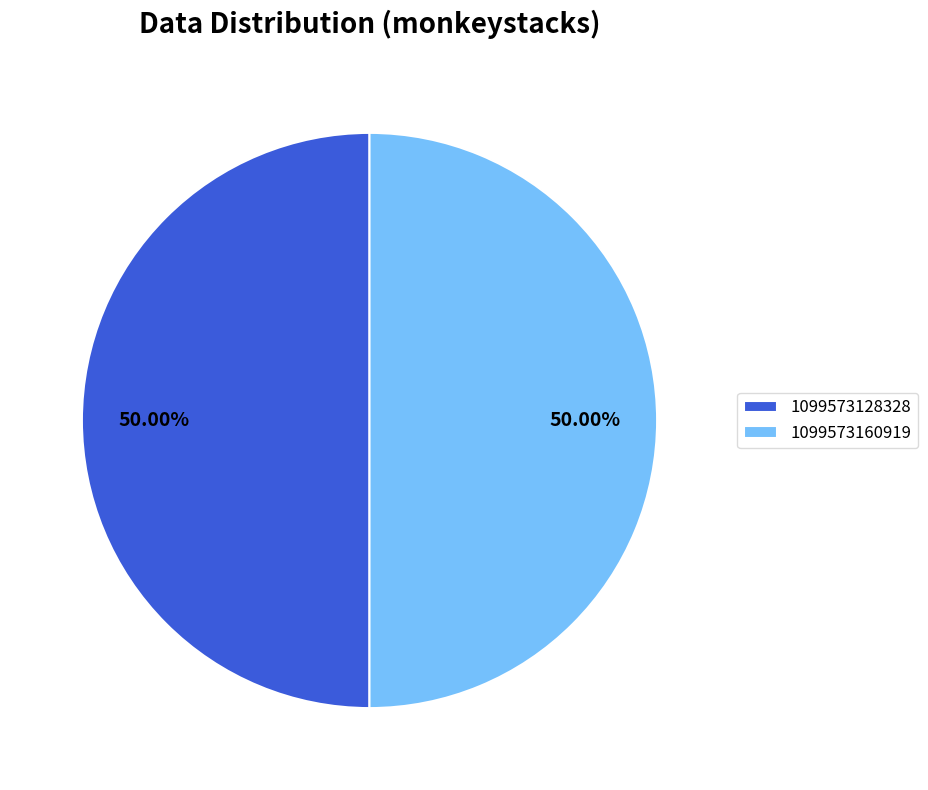

What percentage is the 1099573128328 slice, to the nearest percent?

50%